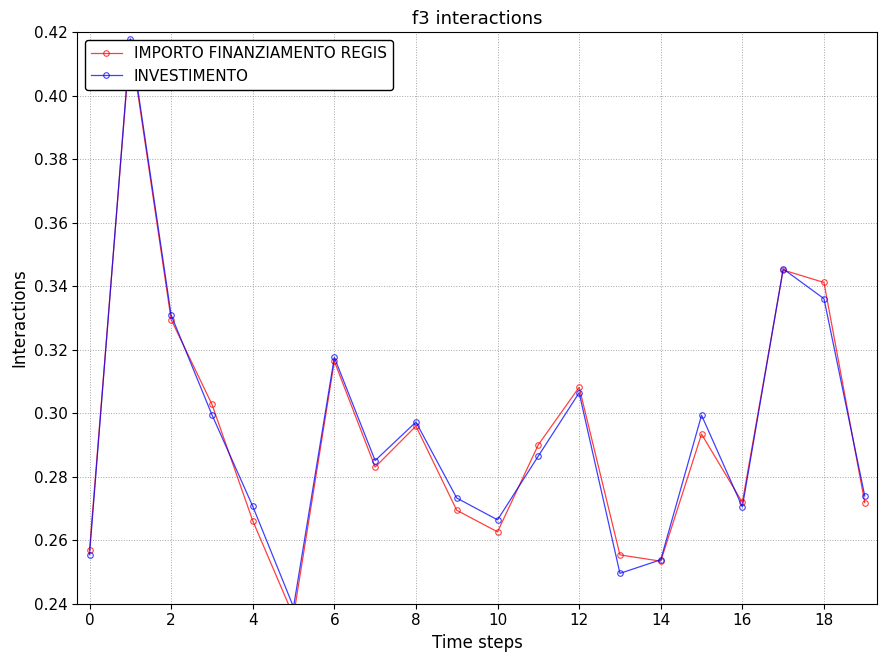

Is it true that INVESTIMENTO equals 0.4 at 6?

False